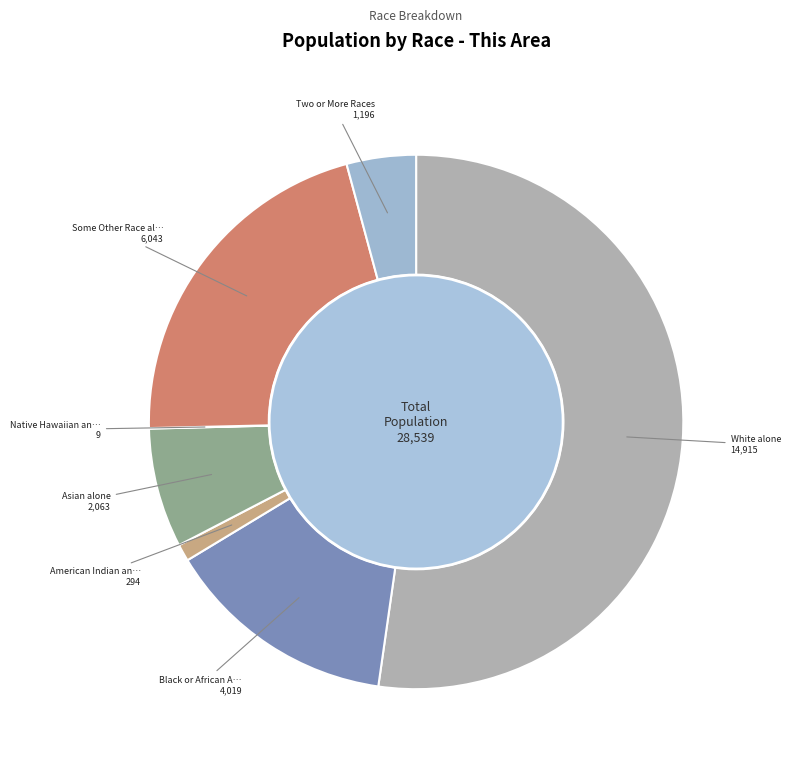

To the nearest percent, what percentage of the pie is Asian alone?

7%